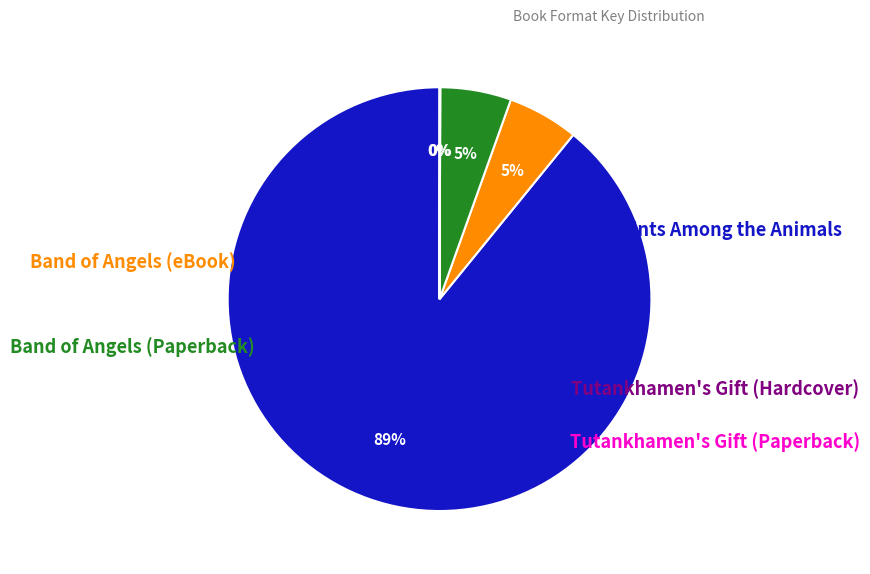

To the nearest percent, what is the average slice percentage?

20%